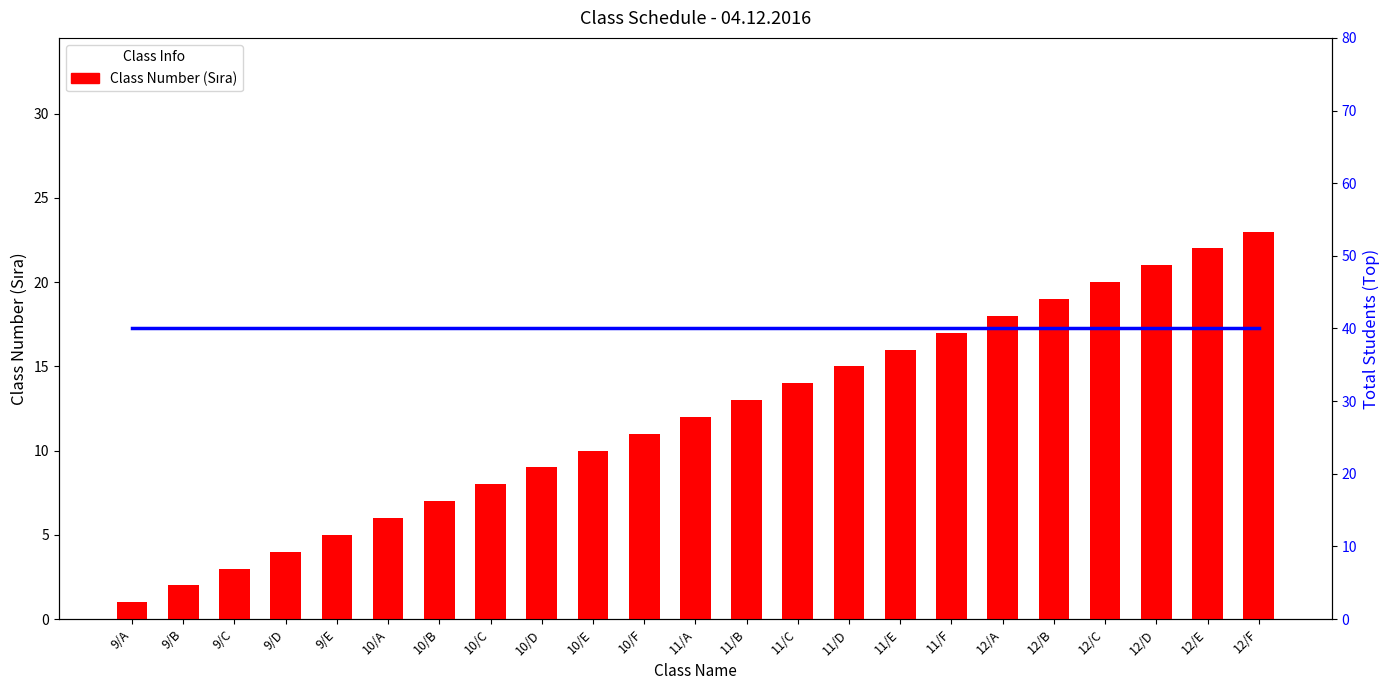

At which category does the chart reach its minimum across all series?

9/A